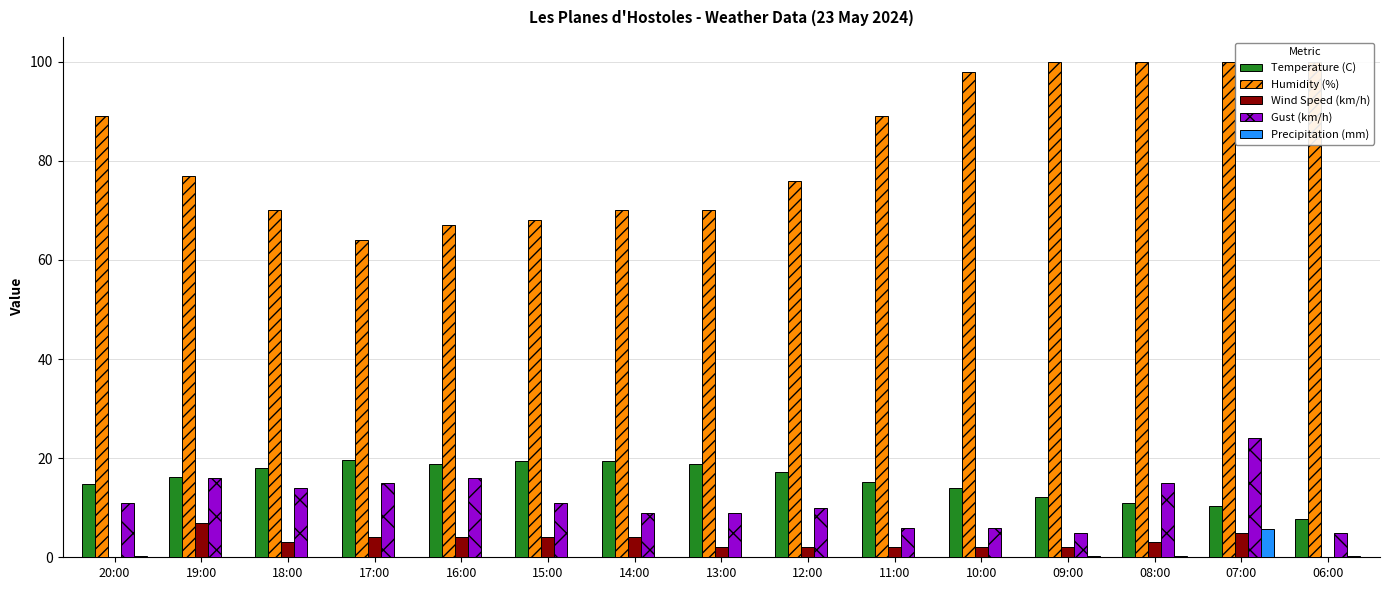

What position from the left is 16:00?

5